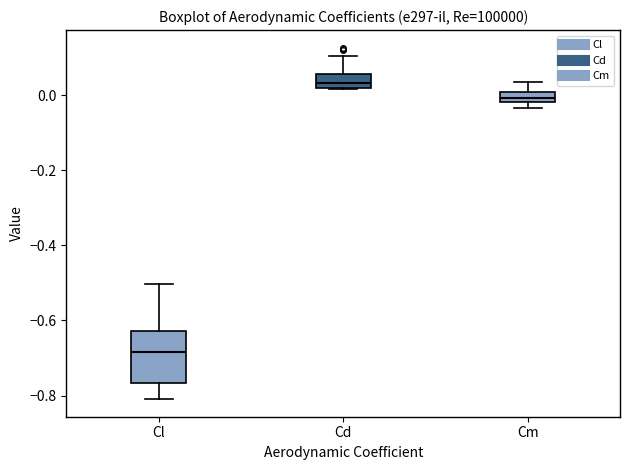

Which box's median line is the lowest?

Cl